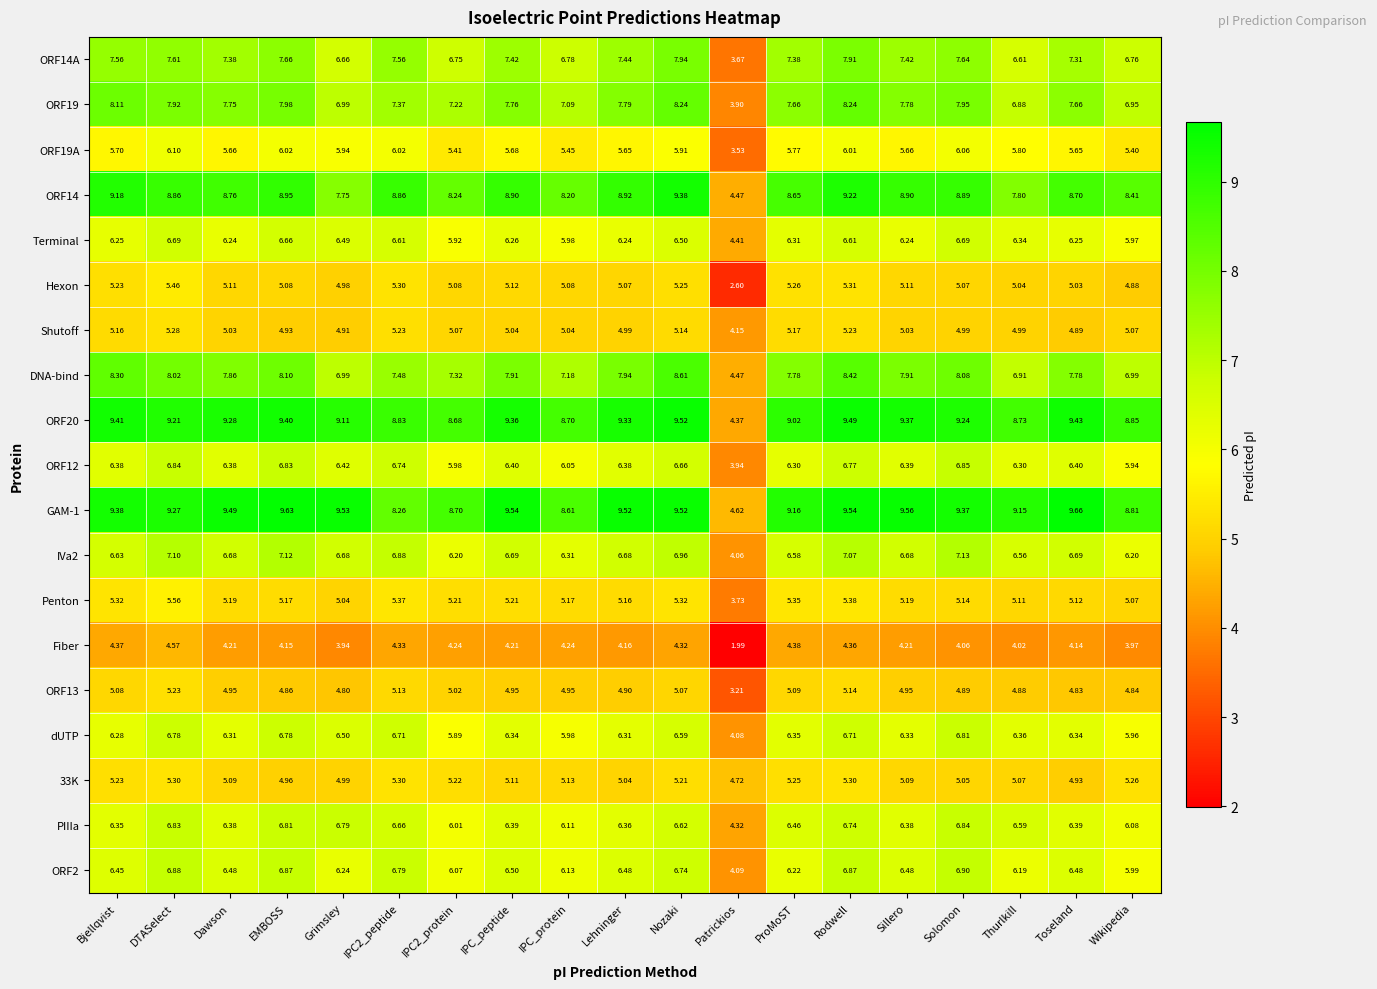

At Rodwell, list the series in order from smallest to largest.

Fiber, ORF13, Shutoff, 33K, Hexon, Penton, ORF19A, Terminal, dUTP, PIIIa, ORF12, ORF2, IVa2, ORF14A, ORF19, DNA-bind, ORF14, ORF20, GAM-1